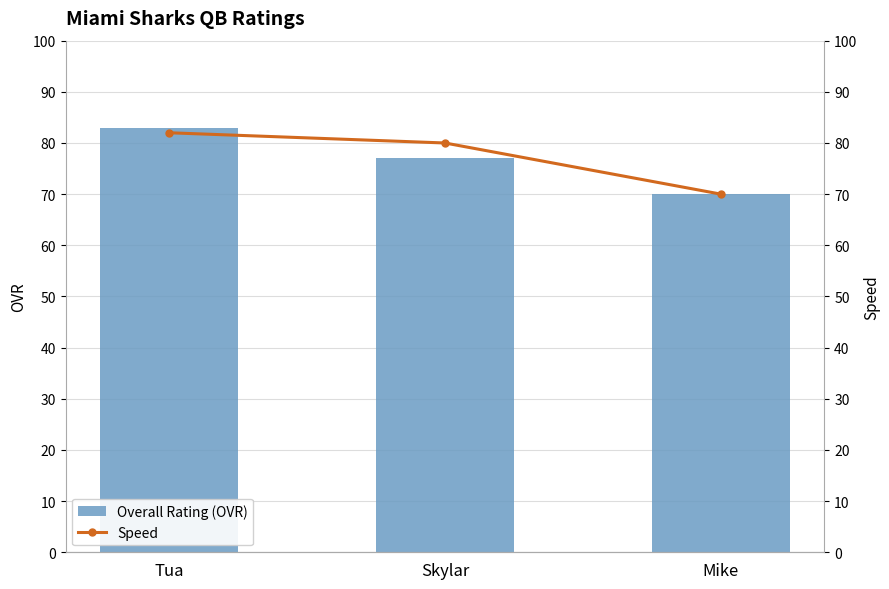

How many data points in Speed are less than 80?

1